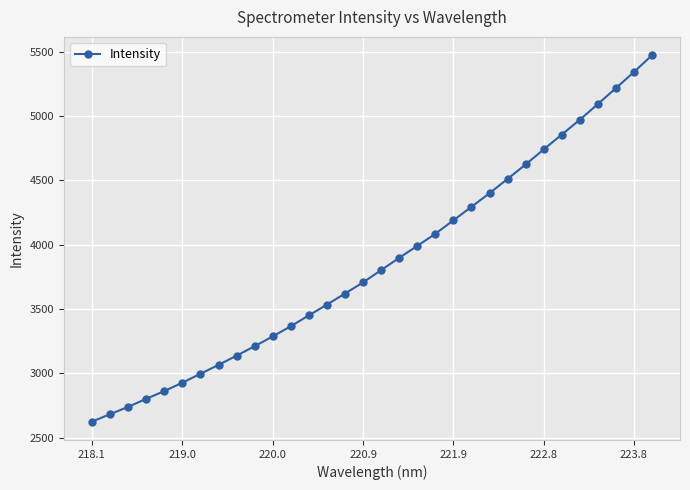

What is the difference between the maximum and second lowest values?

2788.8